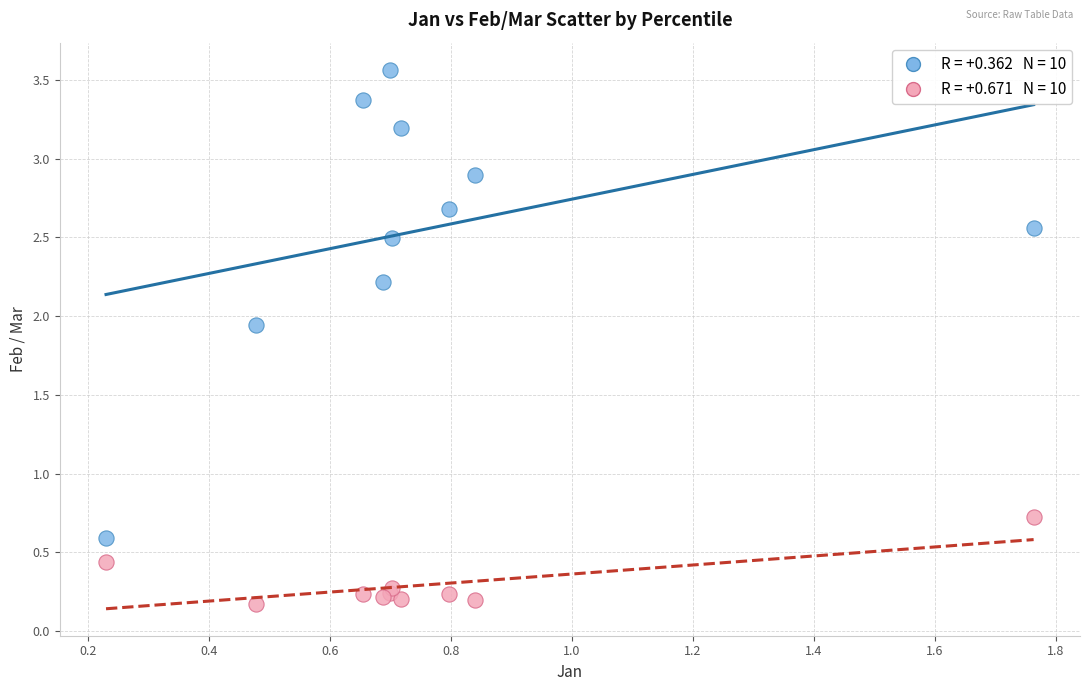

Across all series, what Y value is closest to 1?

0.7